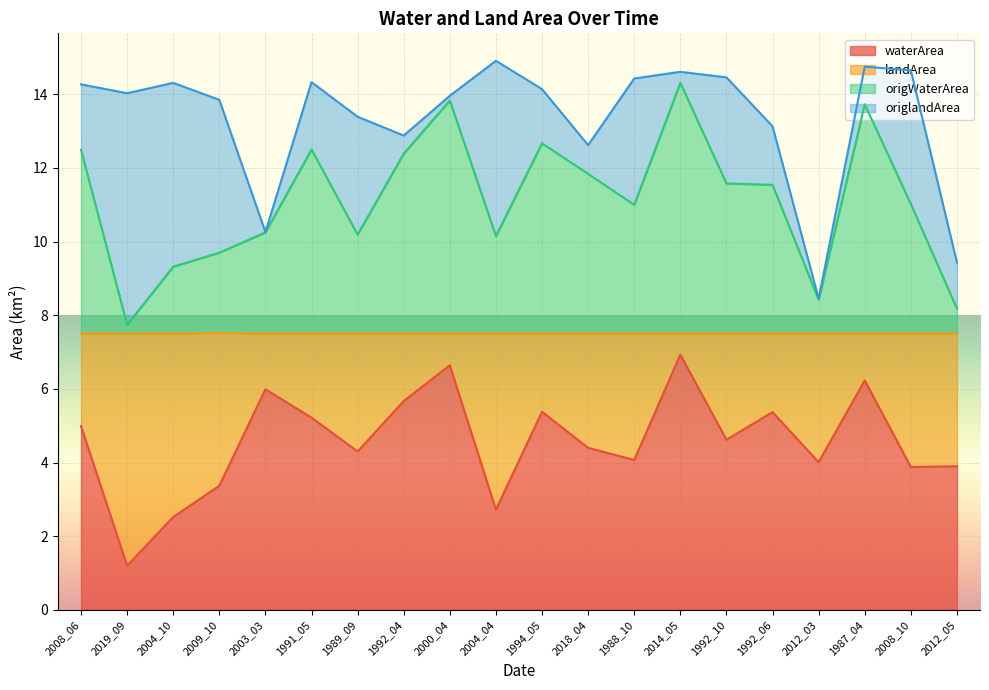

What are all the series names shown in the legend?

waterArea, landArea, origWaterArea, origlandArea